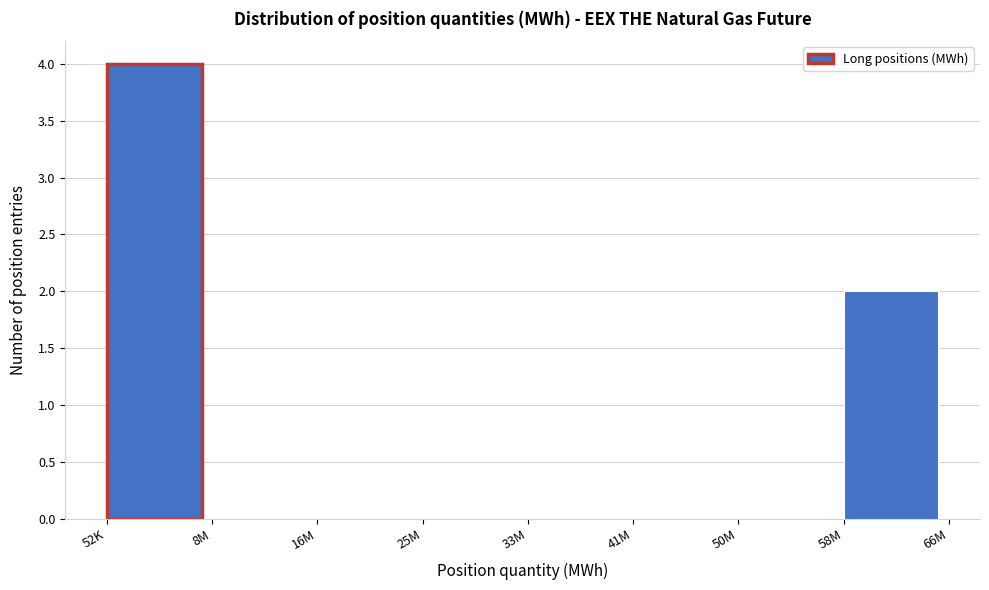

Reading right to left, extract all data points from this chart.

58M=2	50M=0	41M=0	33M=0	25M=0	16M=0	8M=0	52K=4